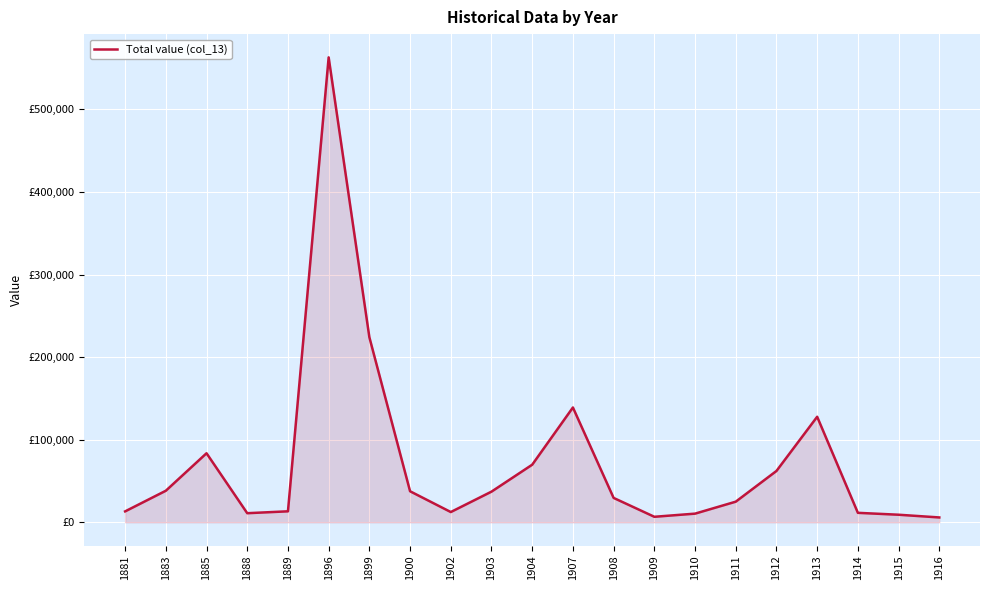

What is the difference between the values at 1881 and 1888?

2203